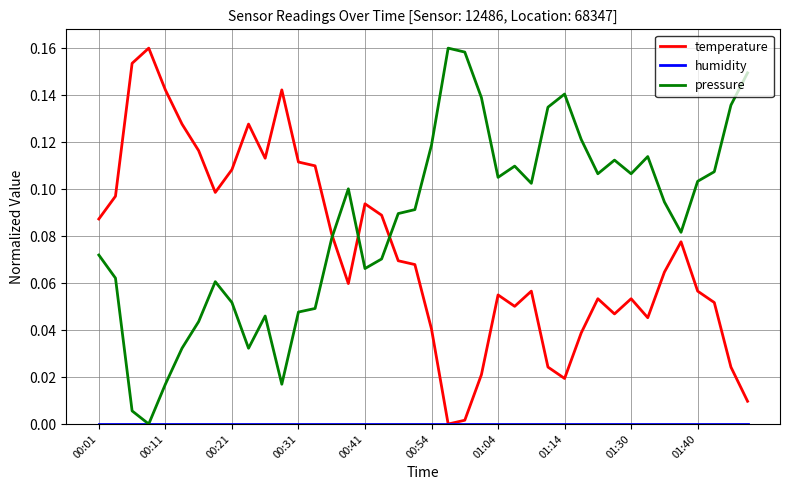

How many intersections are there between temperature and pressure?

3